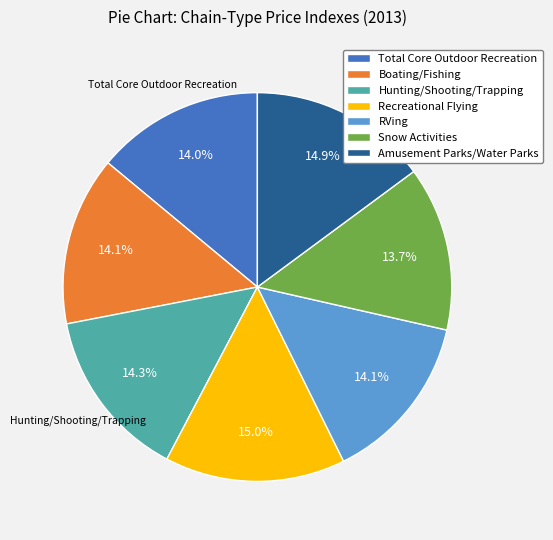

Count the number of slices in the pie.

7